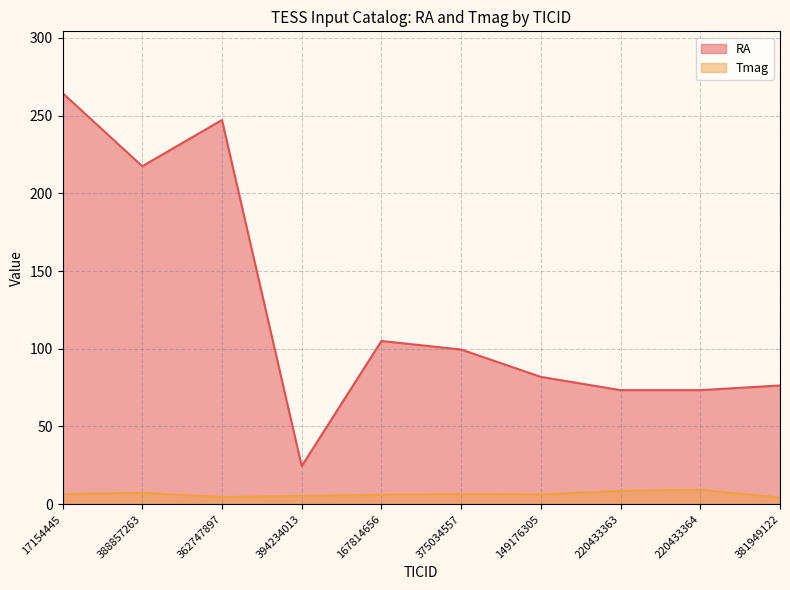

What position from the right is 17154445?

10